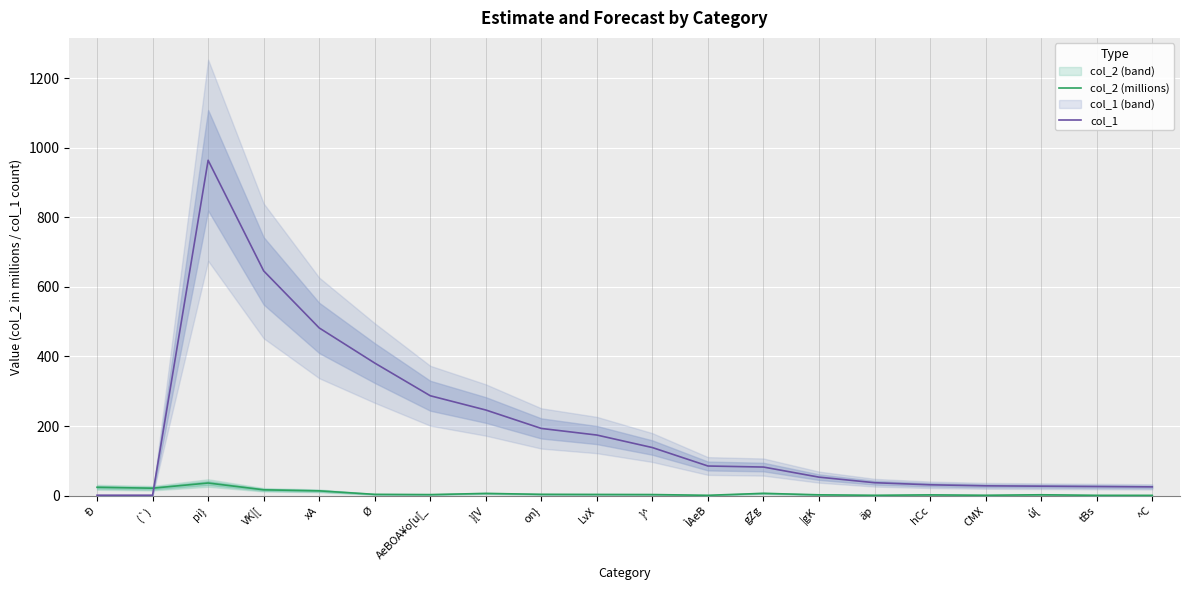

What is the sum of all col_1 values?

3907.0